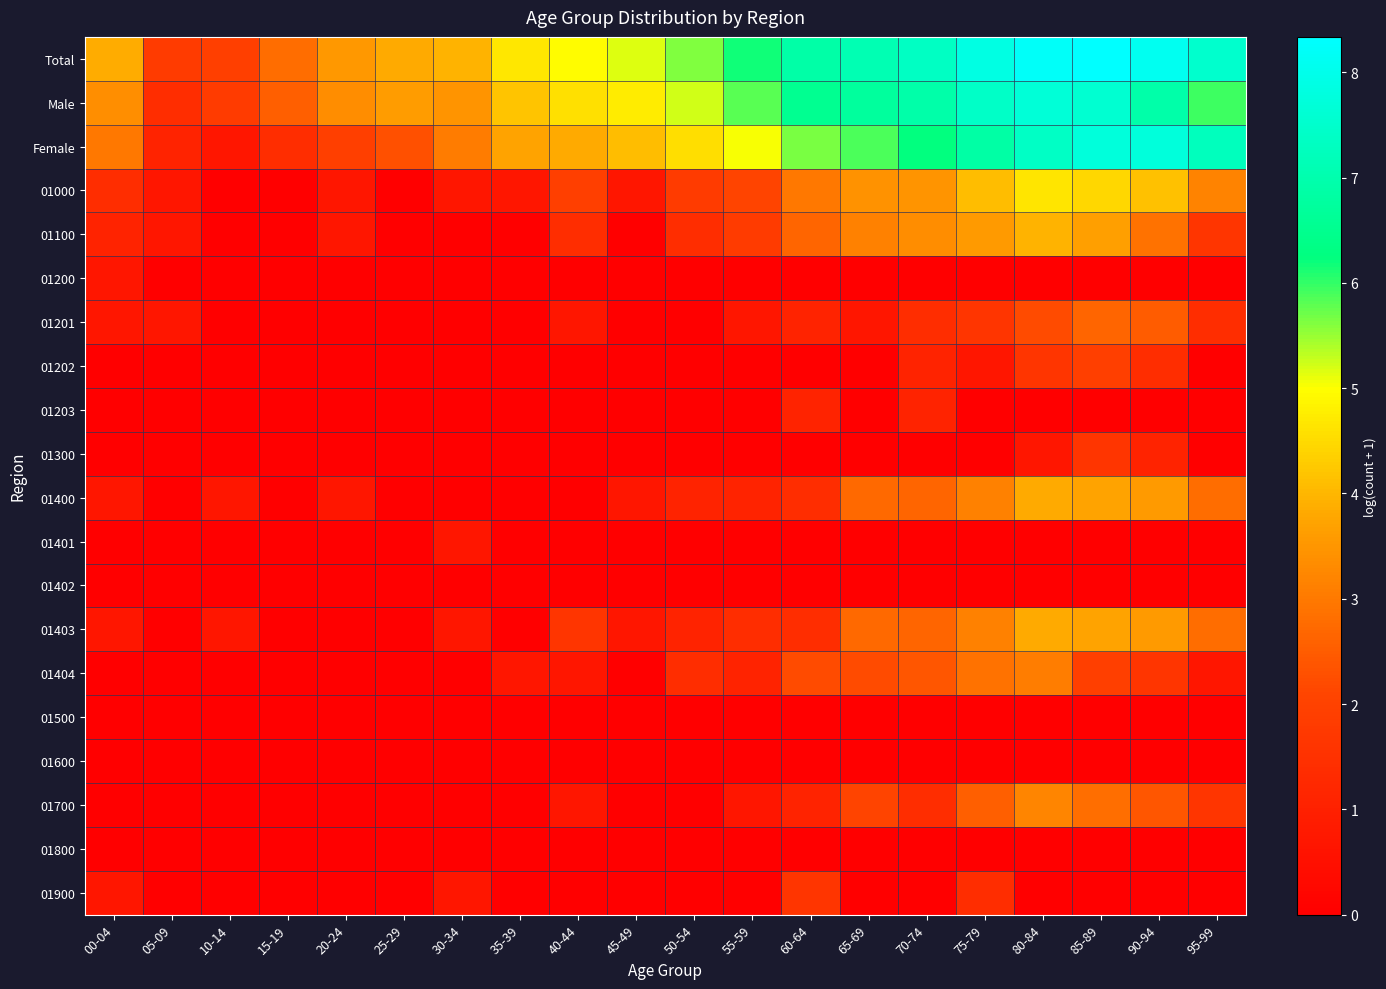

Is the value of 01201 at 80-84 greater than the value of 01401 at 40-44?

Yes